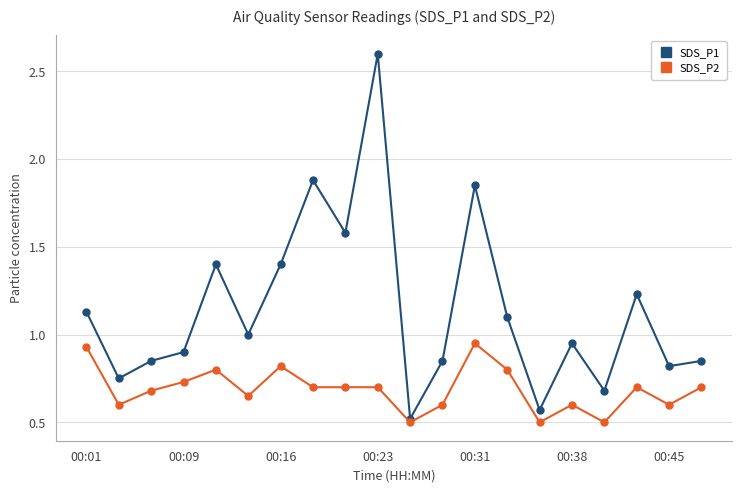

Rank the series by their average value, from lowest to highest.

SDS_P2, SDS_P1